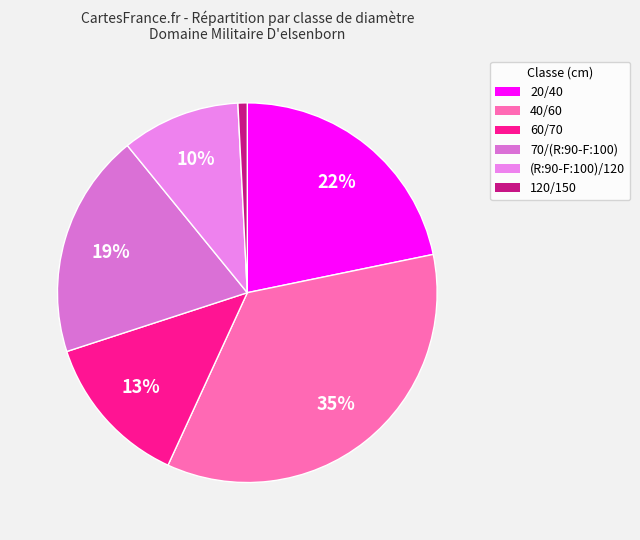

How many segments does this pie chart have?

6